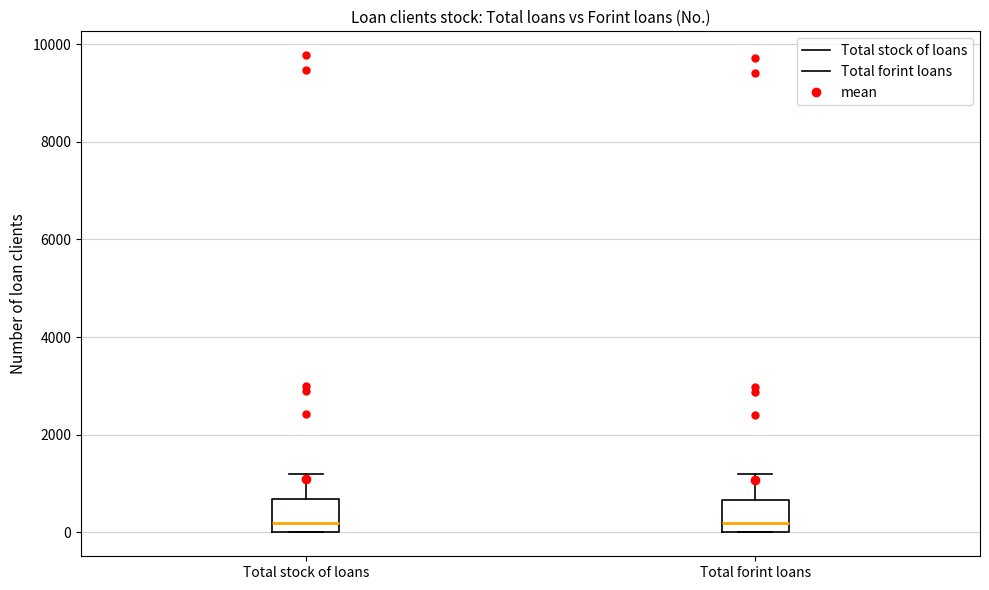

Reading left to right, transcribe this box plot: for each box, give where its median line is, the range the box spans, and where its two whiskers end, as read against the y-axis. The values are not printed on the chart, so give them approximately, as read against the axis.

Total stock of loans: median 200, box 0 to 600, whiskers 0 to 1200
Total forint loans: median 200, box 0 to 600, whiskers 0 to 1200